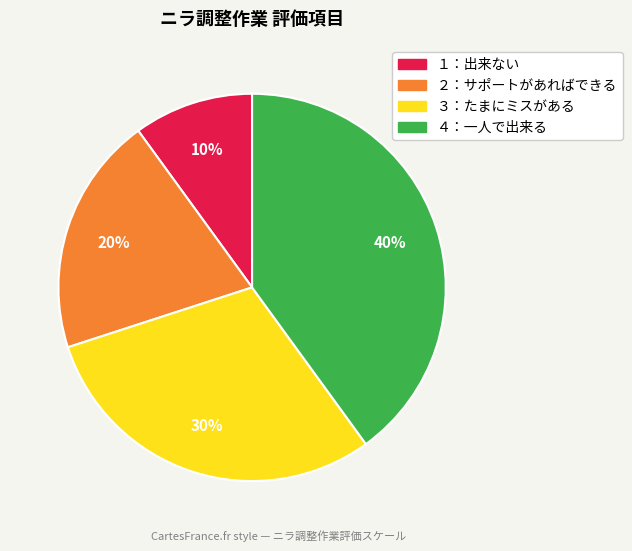

What is the ratio of the value at ３：たまにミスがある to the value at ２：サポートがあればできる?

1.5